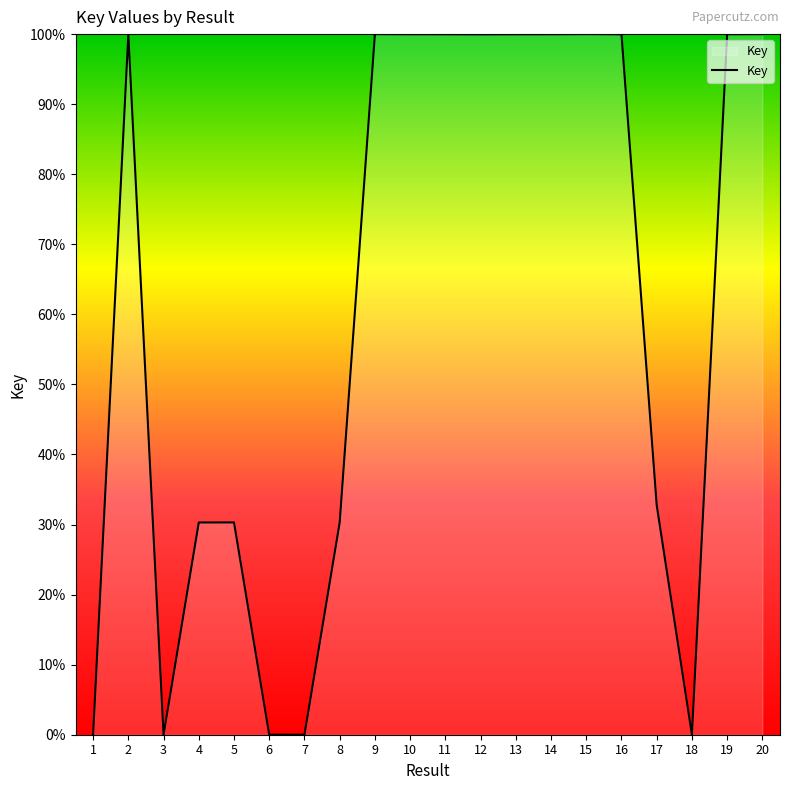

At which label is the value closest to 50?

17